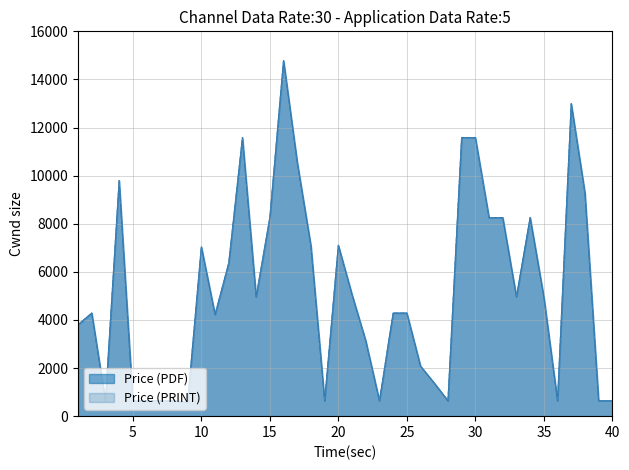

What are all the series names shown in the legend?

Price (PDF), Price (PRINT)